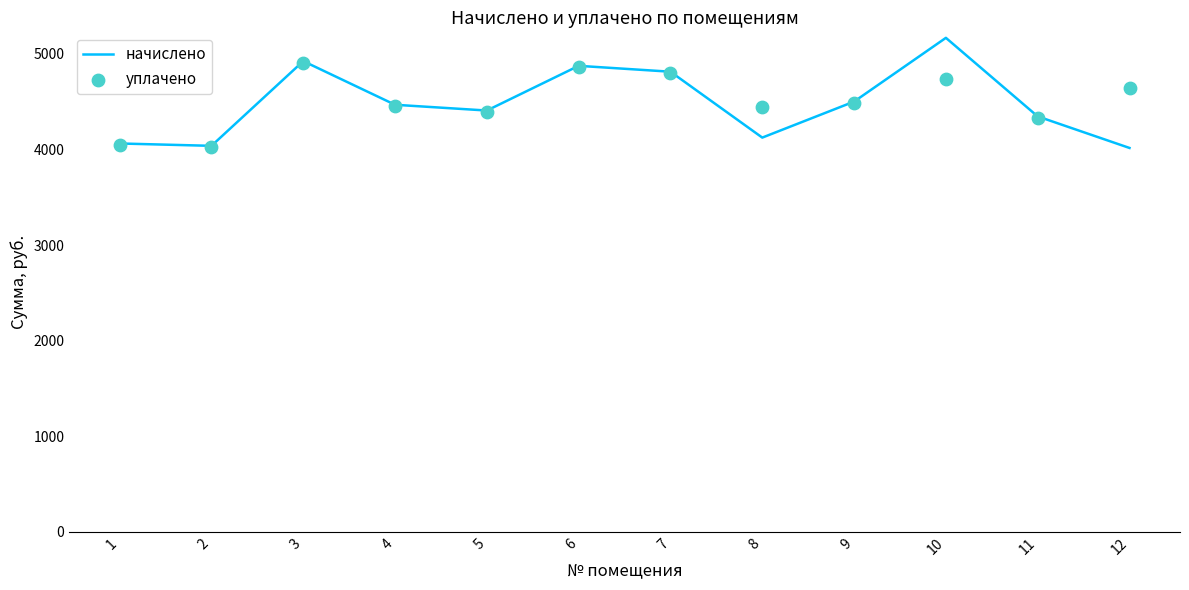

What are all the series names shown in the legend?

начислено, уплачено